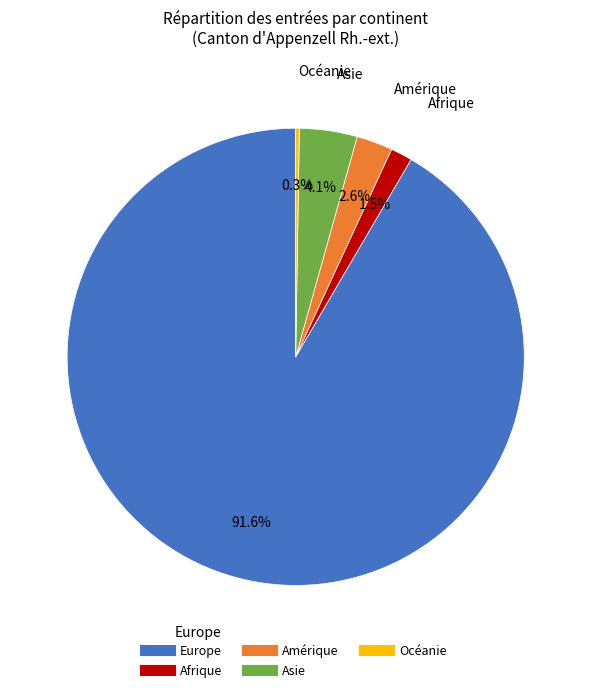

Does Amérique represent more than half of the total?

No